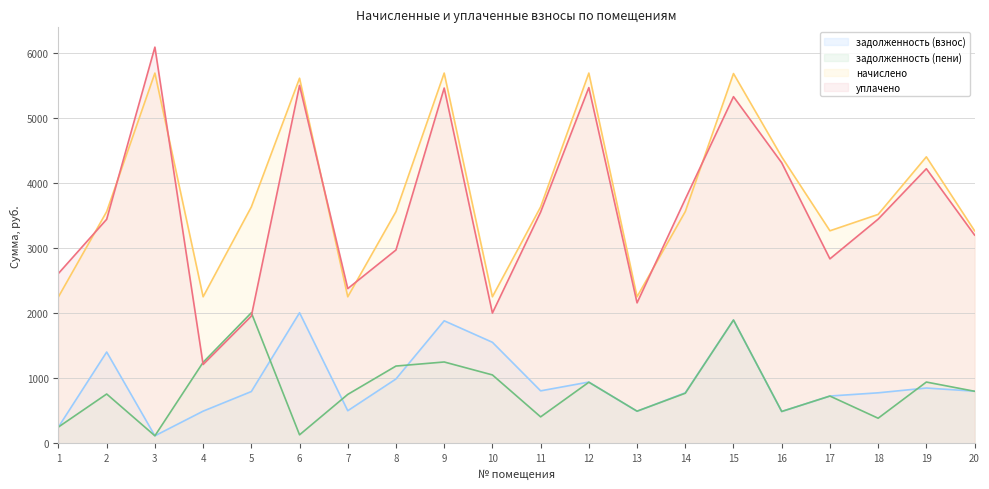

How many interior local peaks does the задолженность (взнос) series have?

6